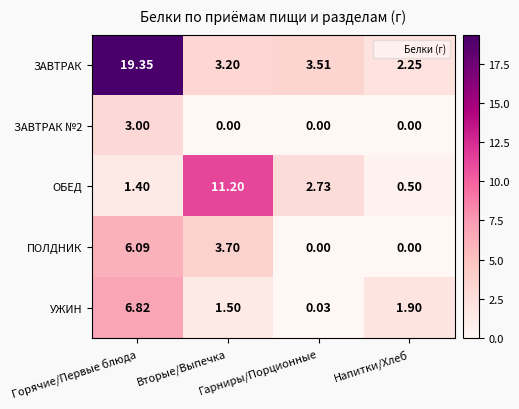

How many values in the УЖИН series are below 1?

1